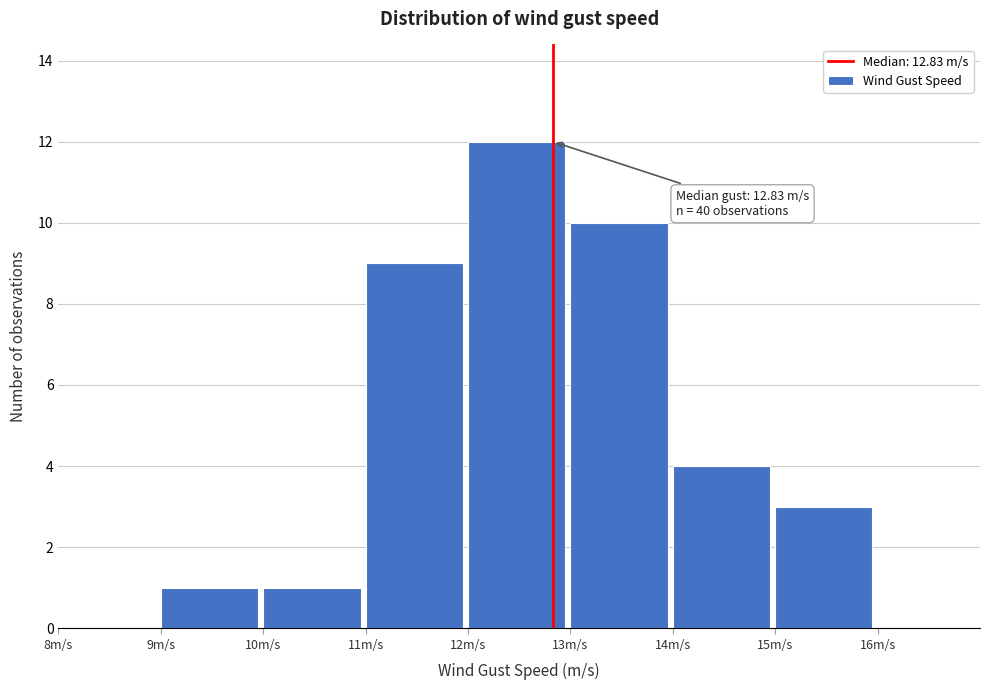

Which range on the x-axis has the tallest bar?

12 to 13